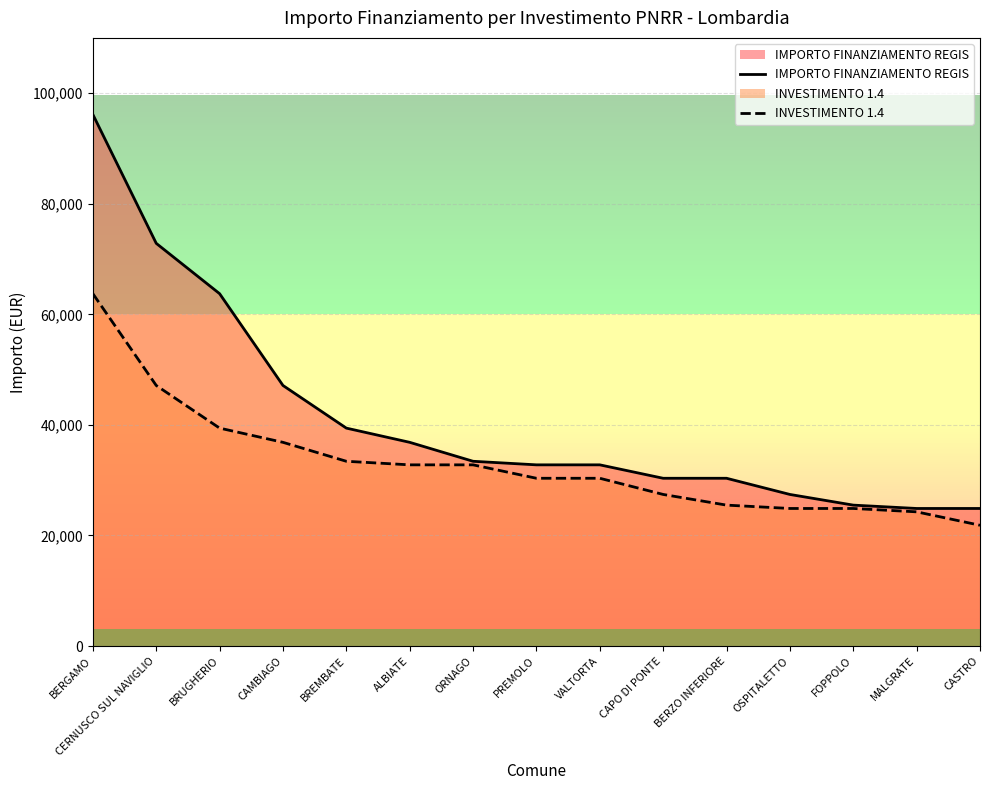

Between BERGAMO and OSPITALETTO, which is larger?

BERGAMO